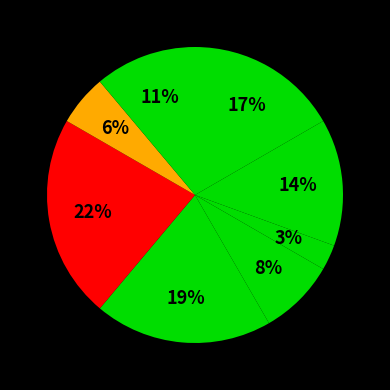

To the nearest percent, what is the average slice percentage?

12%